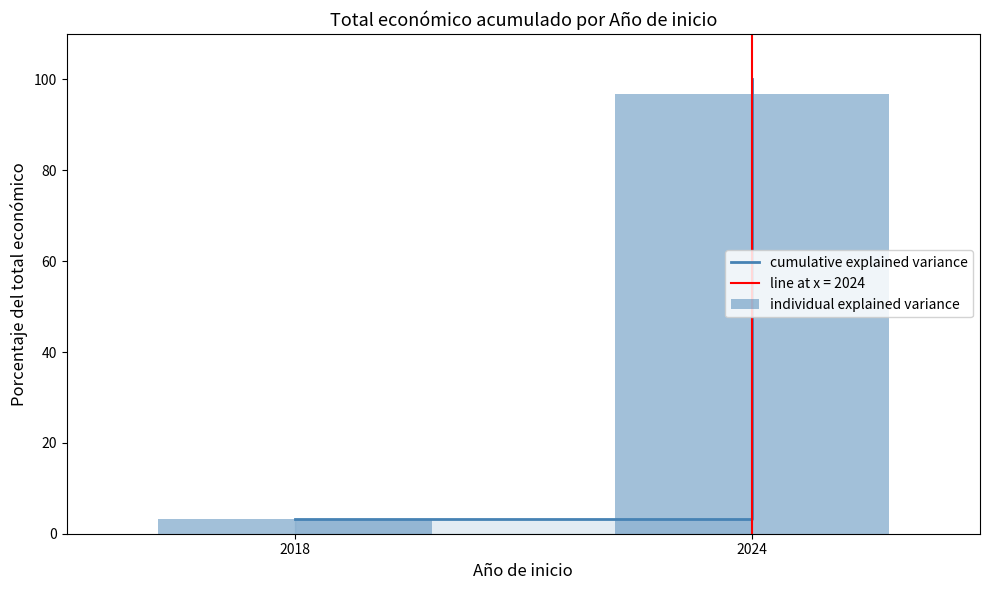

What is the smallest value displayed?

3.2